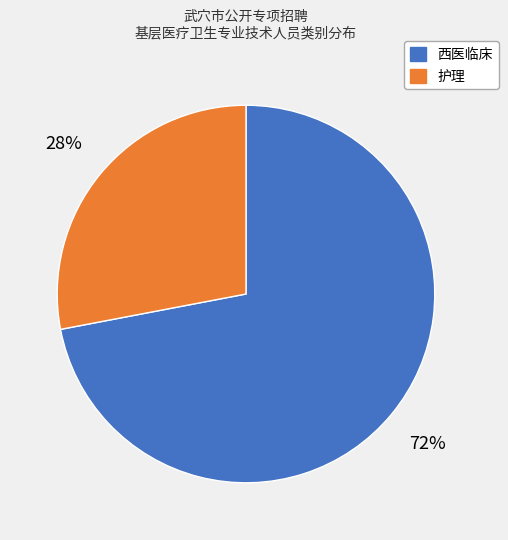

Rank the categories by value from highest to lowest.

西医临床, 护理